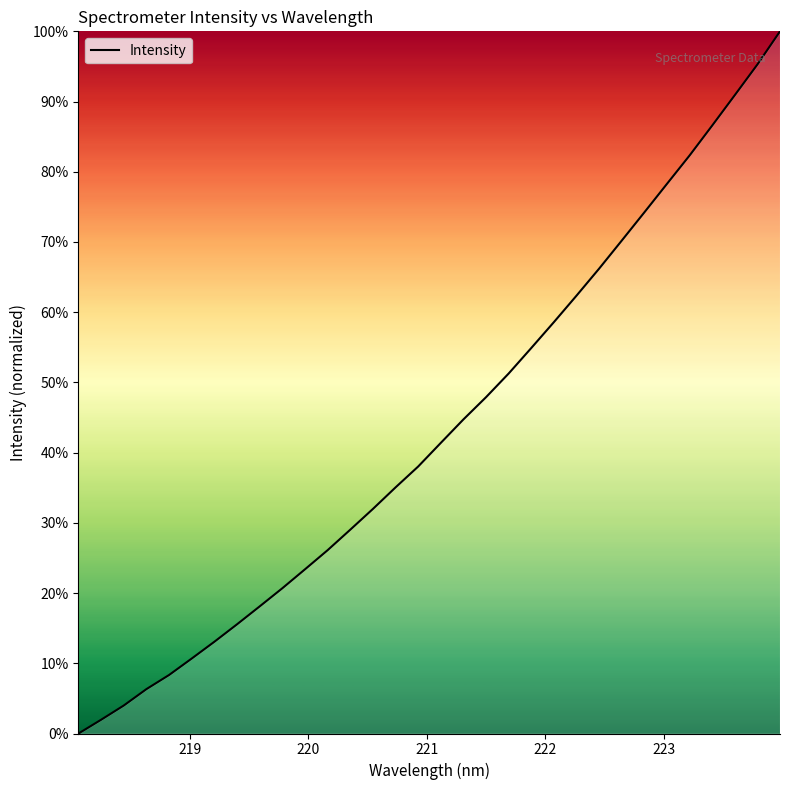

What is the difference between the maximum and minimum values?

100.0